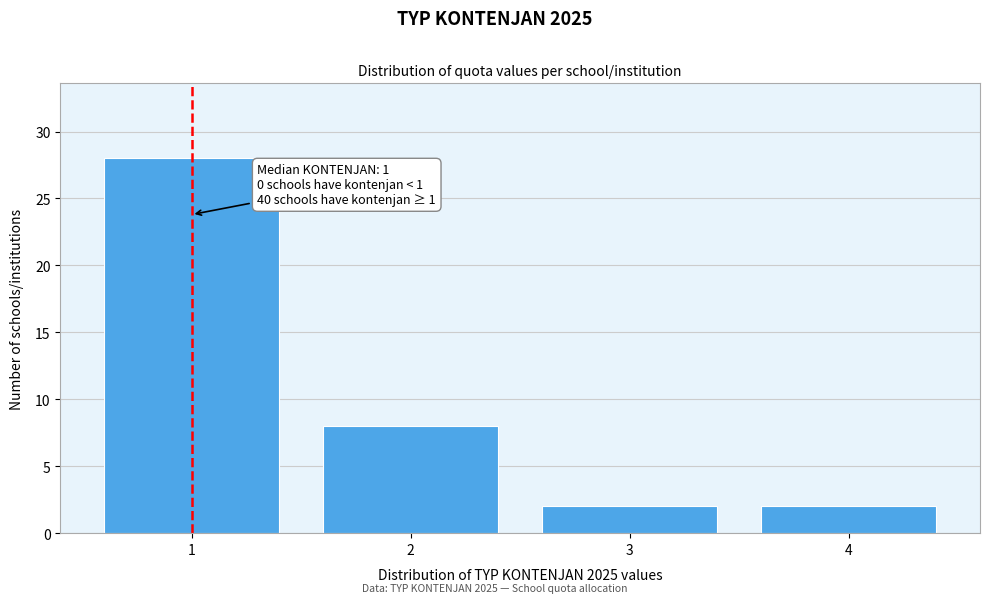

Reading left to right, list all the values displayed in this chart.

1=28	2=8	3=2	4=2